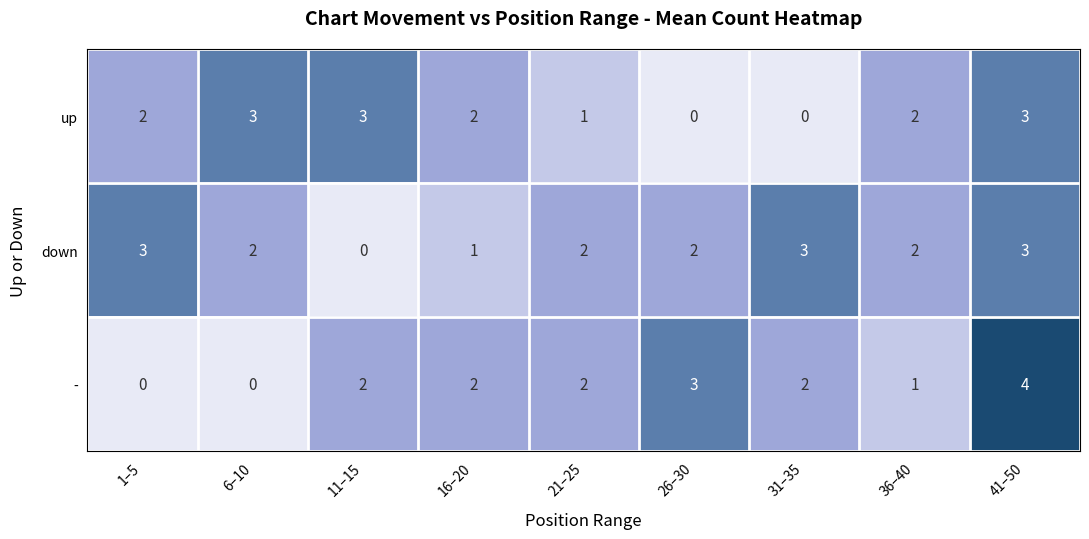

True or false: down has a value of -1 at 11–15.

False